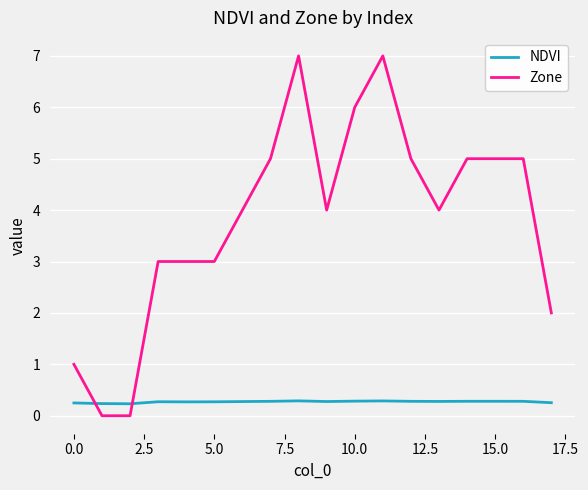

True or false: NDVI and Zone intersect in this chart.

True